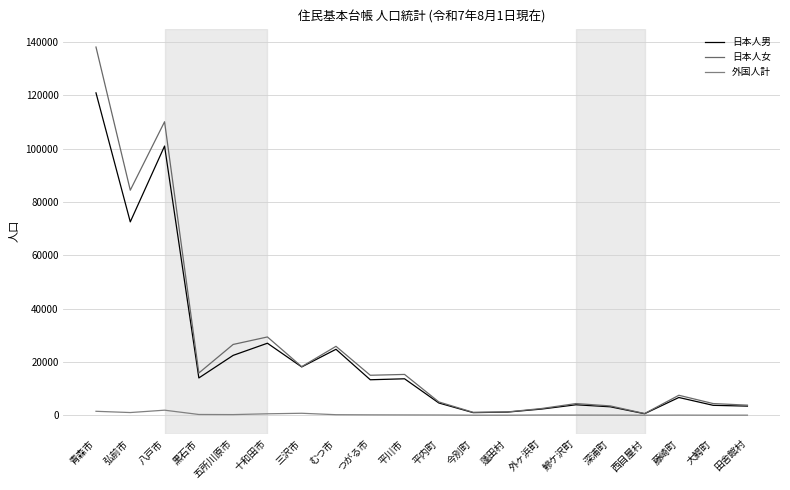

What is the sum of all 日本人男 values?

458070